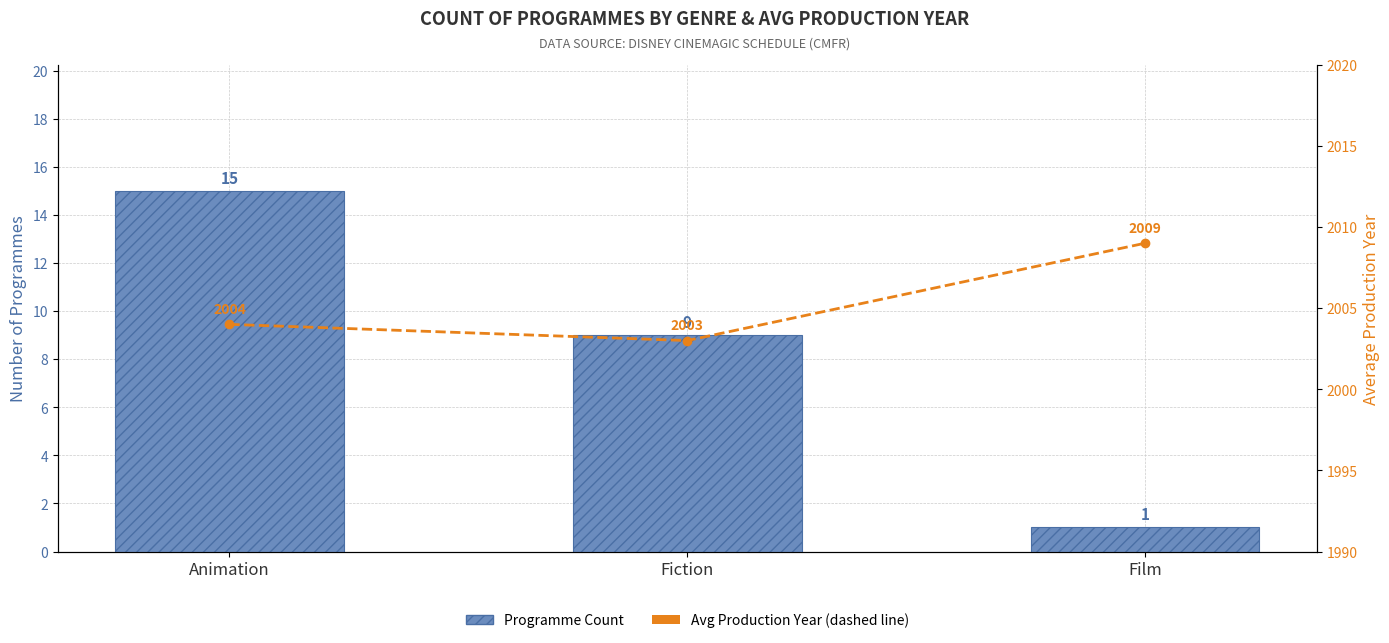

The Programme Count series shows 15 at Animation. True or false?

True